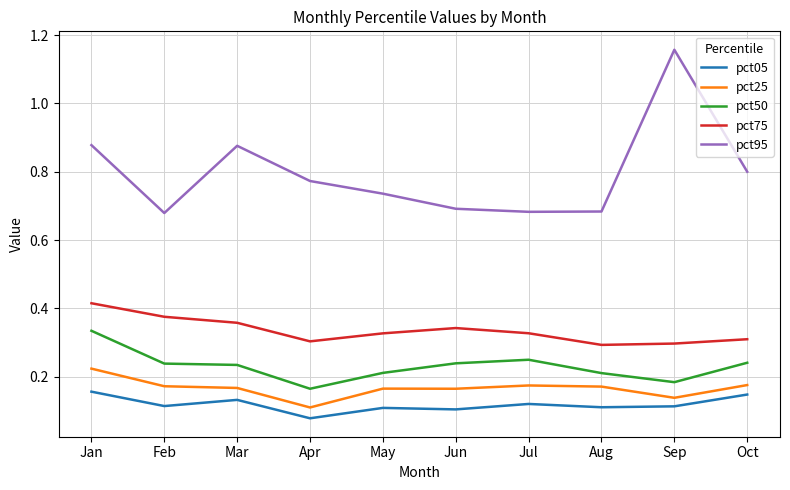

True or false: pct50 and pct25 cross at least once.

False